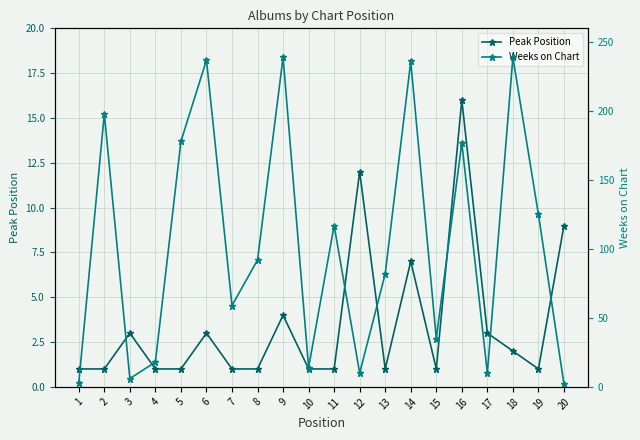

Reading right to left, list all the values displayed in this chart.

Peak Position: 20=9	19=1	18=2	17=3	16=16	15=1	14=7	13=1	12=12	11=1	10=1	9=4	8=1	7=1	6=3	5=1	4=1	3=3	2=1	1=1
Weeks on Chart: 20=2	19=125	18=239	17=10	16=177	15=35	14=236	13=82	12=10	11=117	10=14	9=239	8=92	7=59	6=237	5=178	4=18	3=6	2=198	1=3